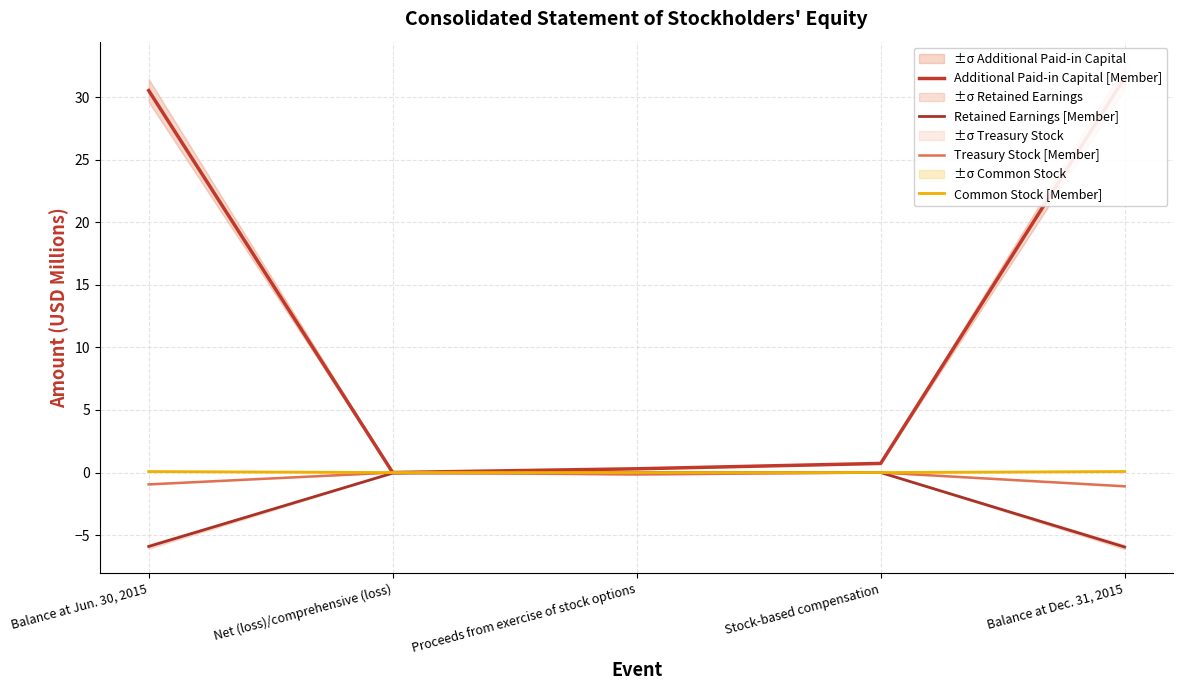

Reading left to right, extract all data points from this chart.

Additional Paid-in Capital [Member]: 30.5	0.0	0.3	0.7	31.6
Retained Earnings [Member]: -5.9	-0.0	0.0	0.0	-6.0
Treasury Stock [Member]: -0.9	0.0	-0.2	0.0	-1.1
Common Stock [Member]: 0.1	0.0	0.0	0.0	0.1